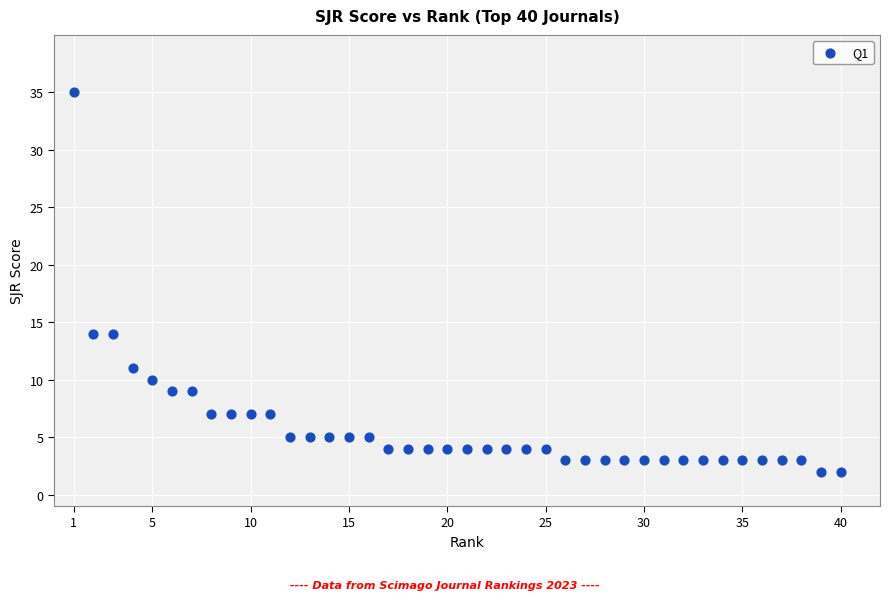

What is the range of X values (max minus min)?

39